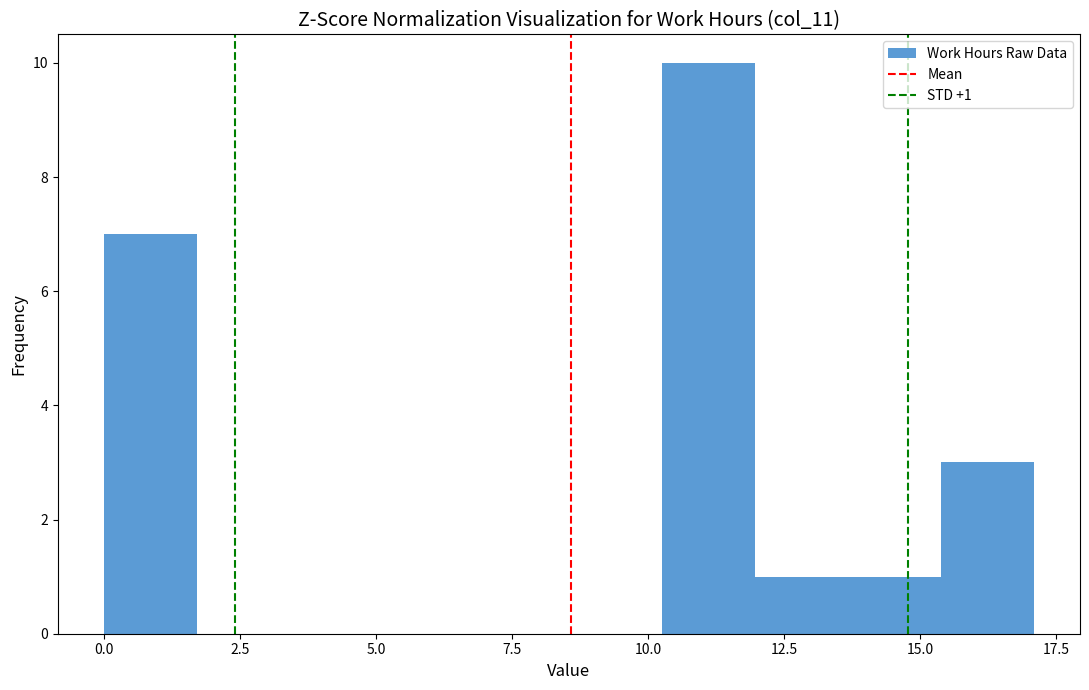

Read against the x-axis, roughly where is the centre of the tallest bar?

11.0